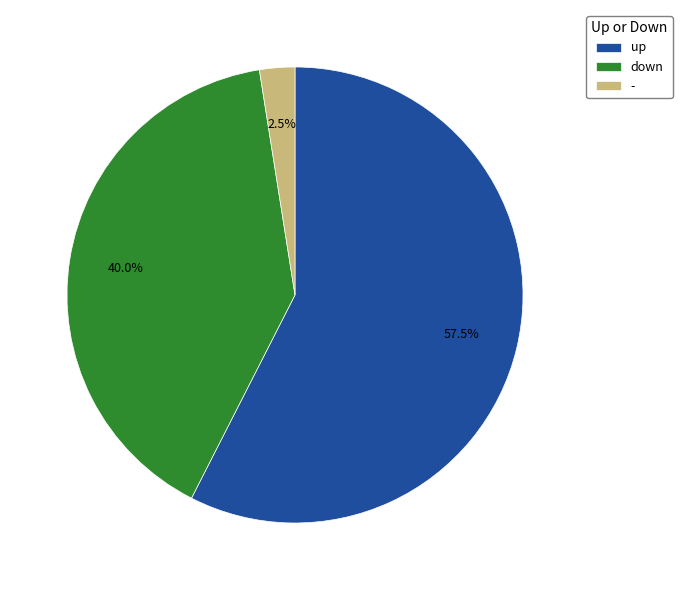

To the nearest percent, what is the difference between the largest and smallest slice percentages?

55%